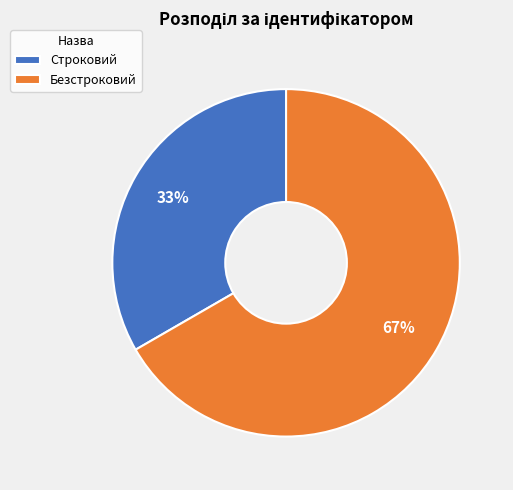

Combined, do Безстроковий and Строковий account for over 50%?

Yes